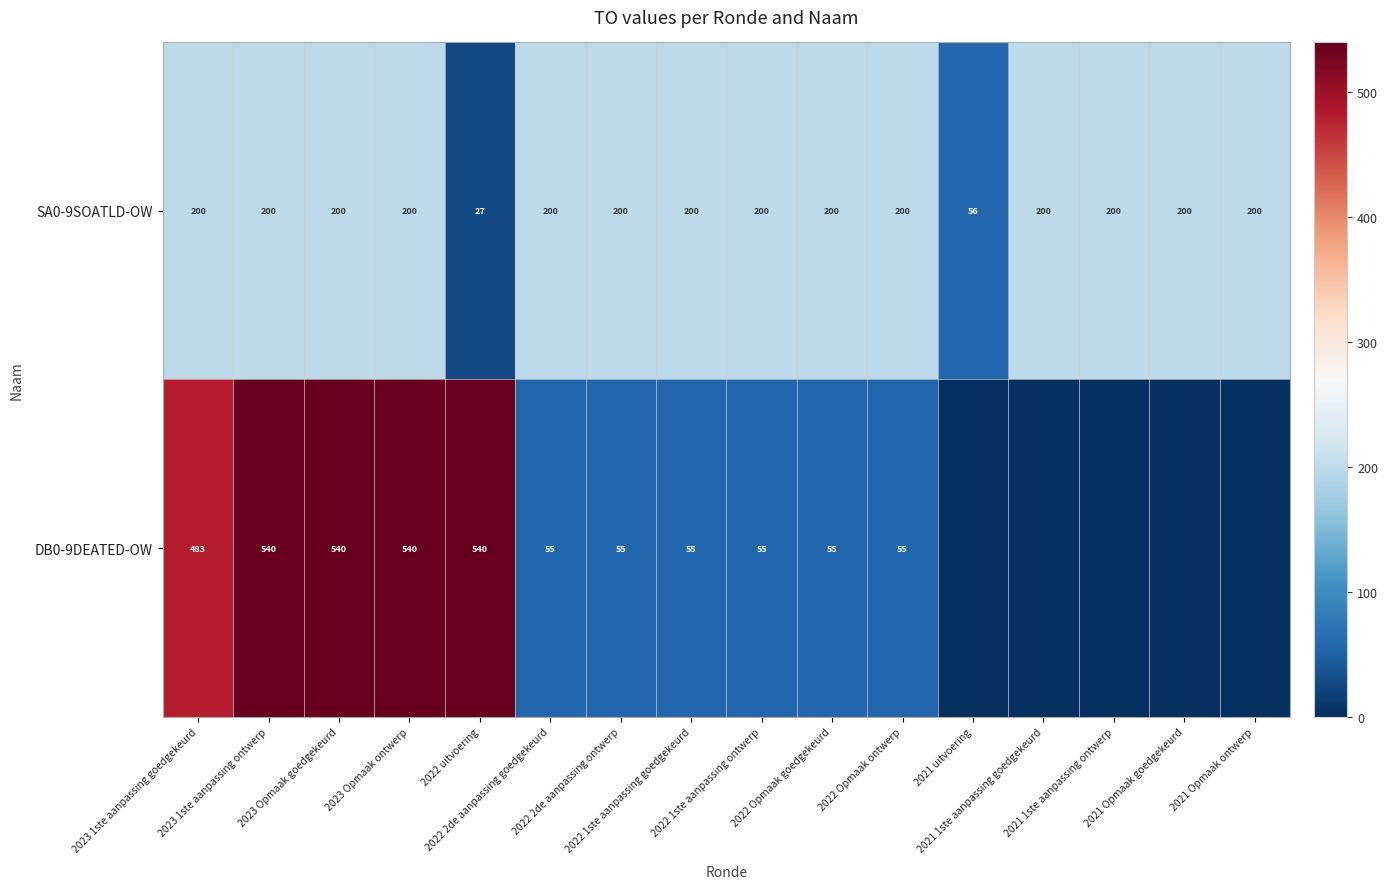

What is the average value of the SA0-9SOATLD-OW series?

180